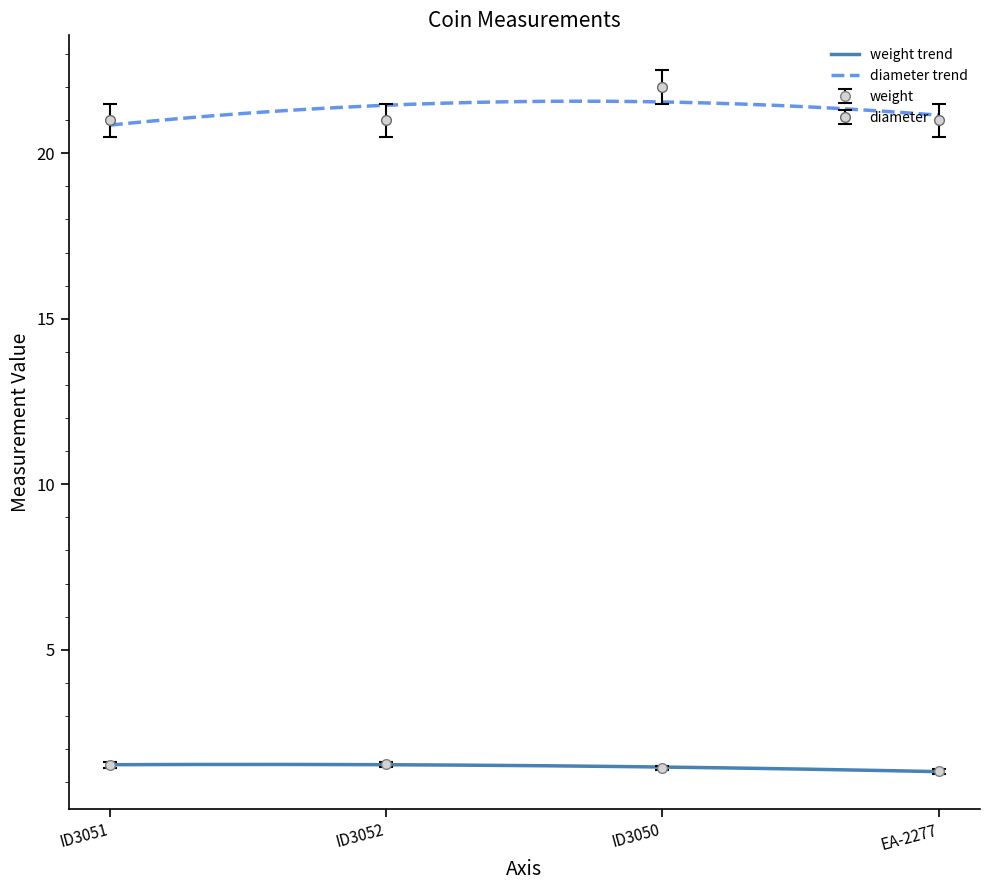

Rank the categories by diameter value from lowest to highest.

ID3051, ID3052, EA-2277, ID3050